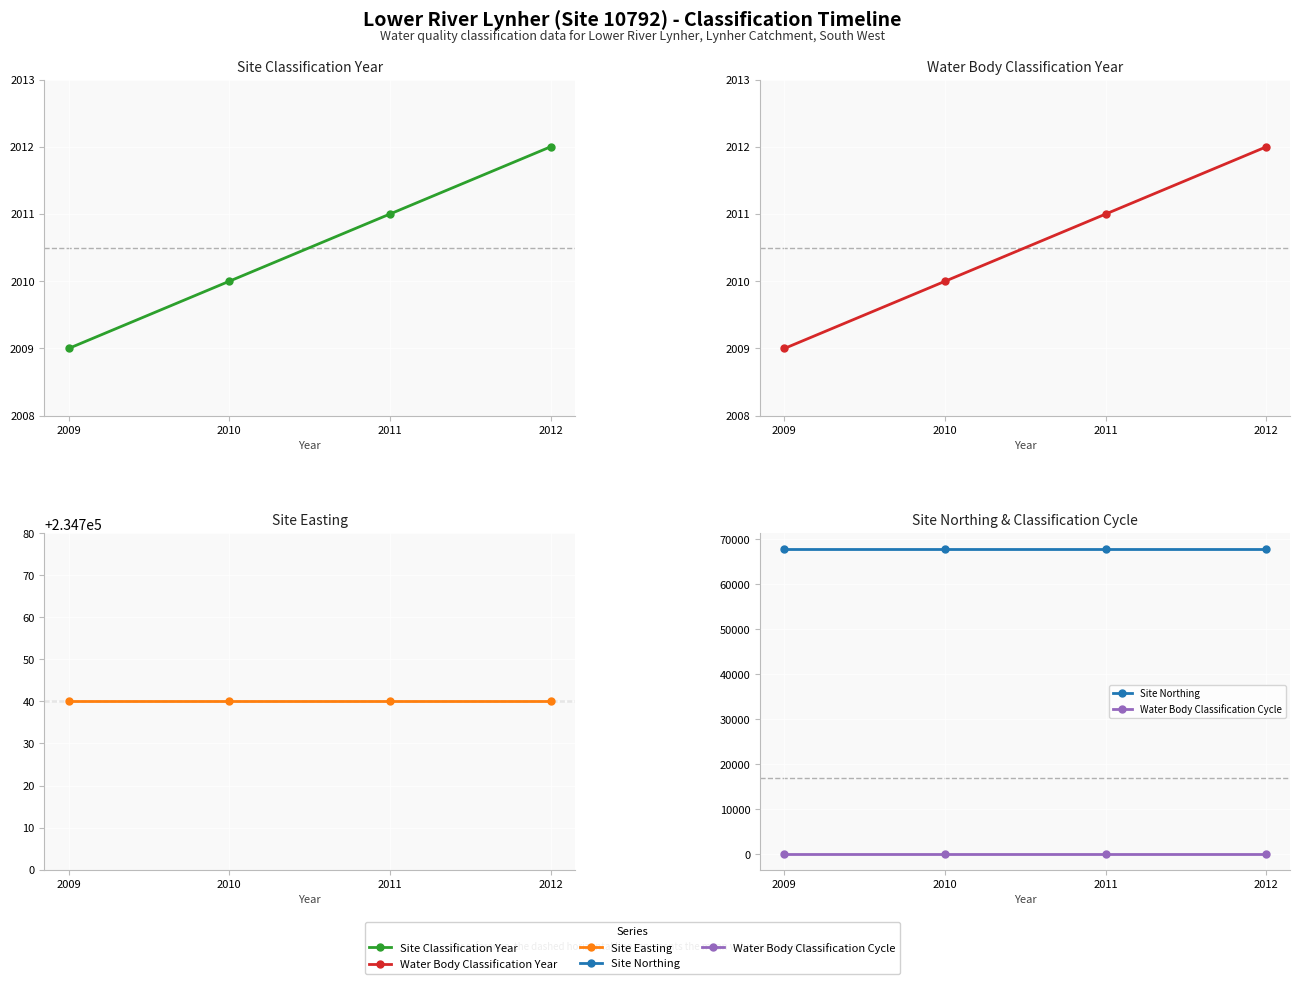

True or false: Site Easting has more than 2 points higher than both neighbors.

False